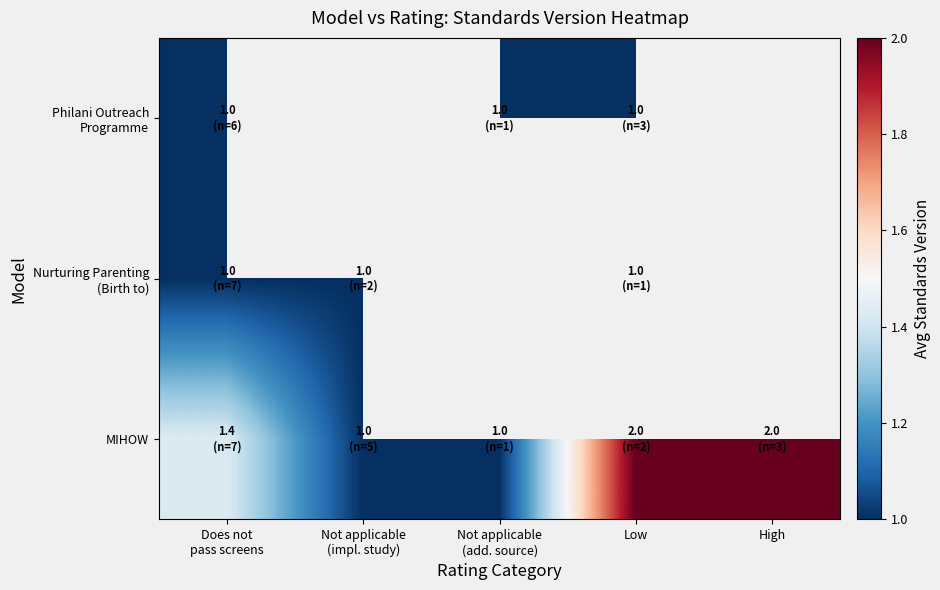

What is the maximum value for Philani Outreach Programme?

1.0